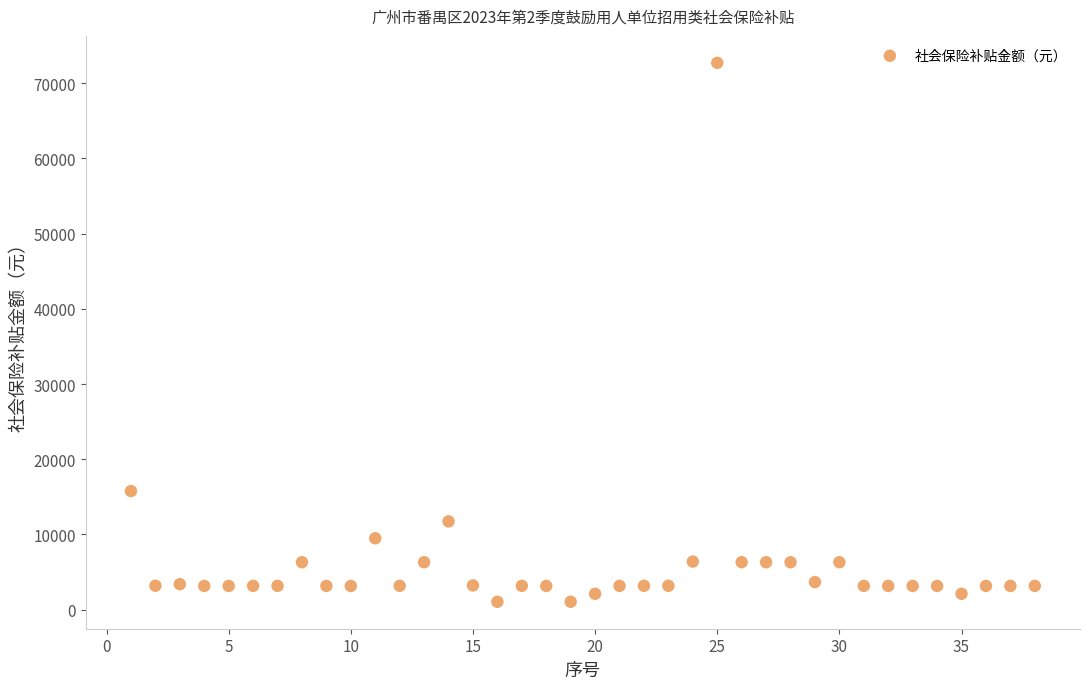

What is the range of X values (max minus min)?

37.0